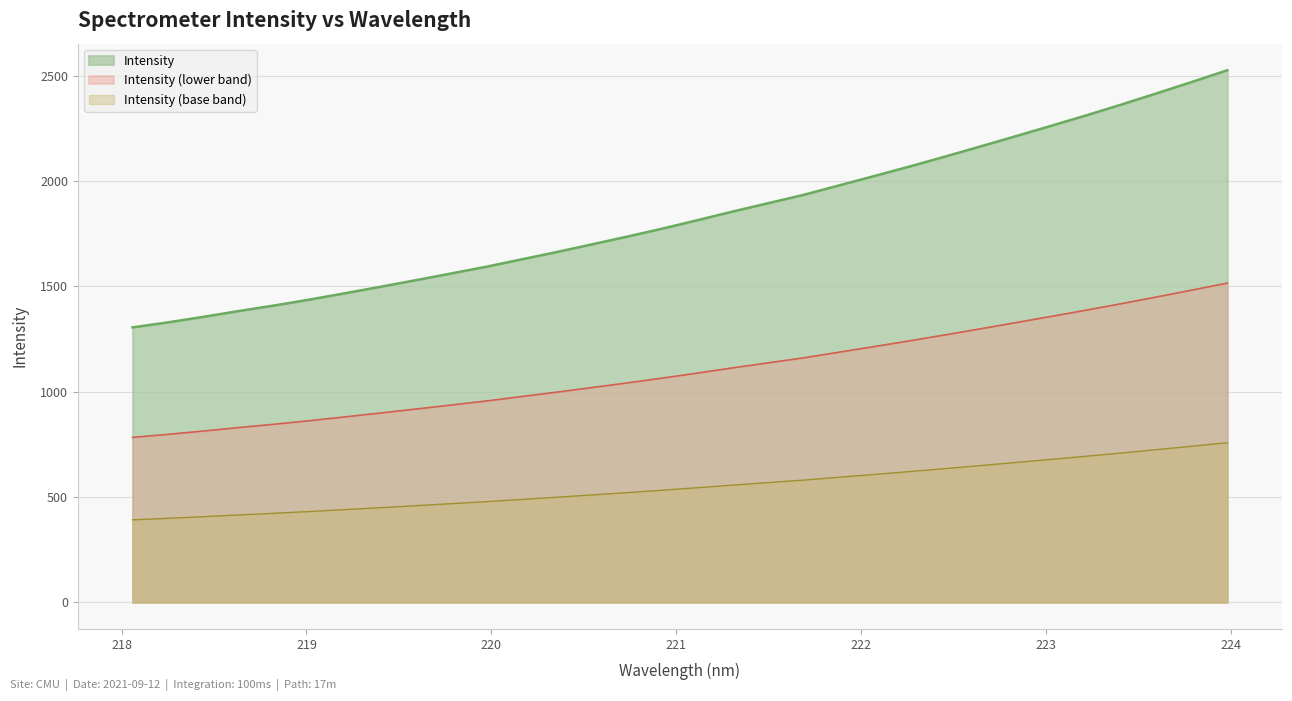

At which label does the data first exceed 1814?

221.1174